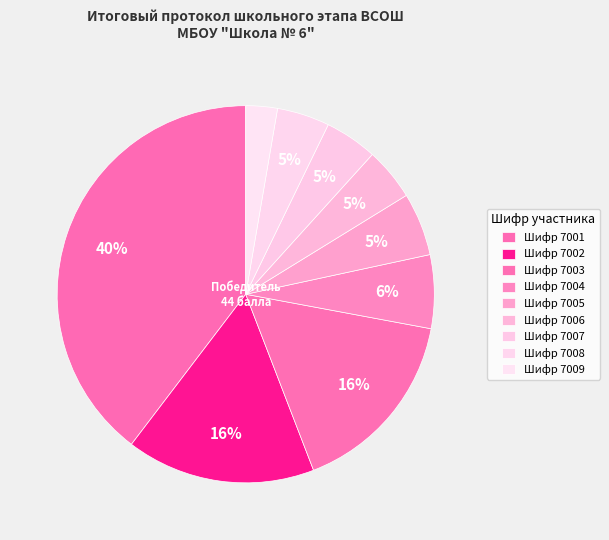

Which category has the biggest portion of the pie?

7001